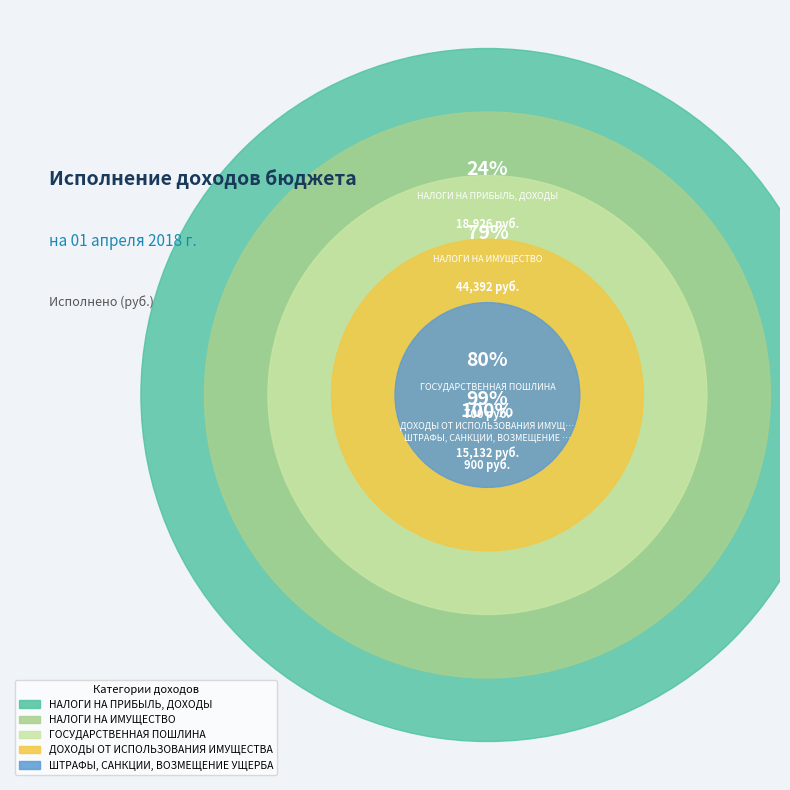

Is it true that НАЛОГИ НА ПРИБЫЛЬ, ДОХОДЫ is 30% of the pie?

False